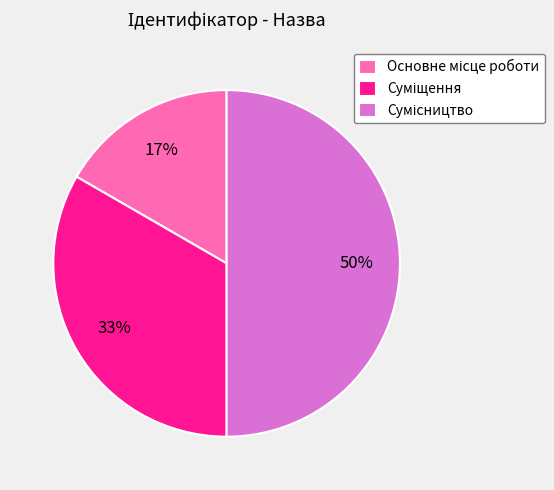

To the nearest percent, what is the difference between the largest and smallest slice percentages?

33%